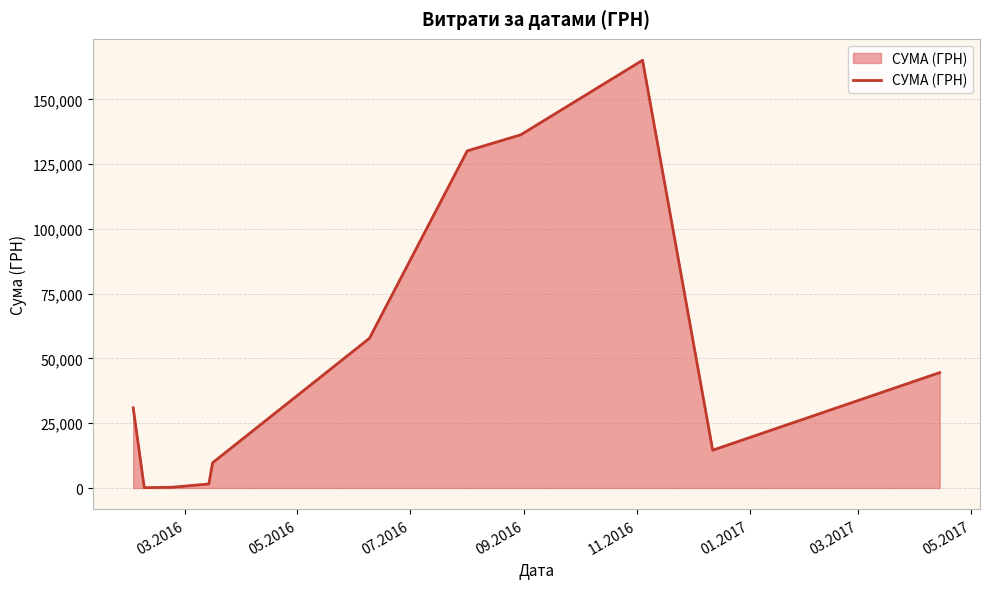

Count the number of categories in the chart.

11